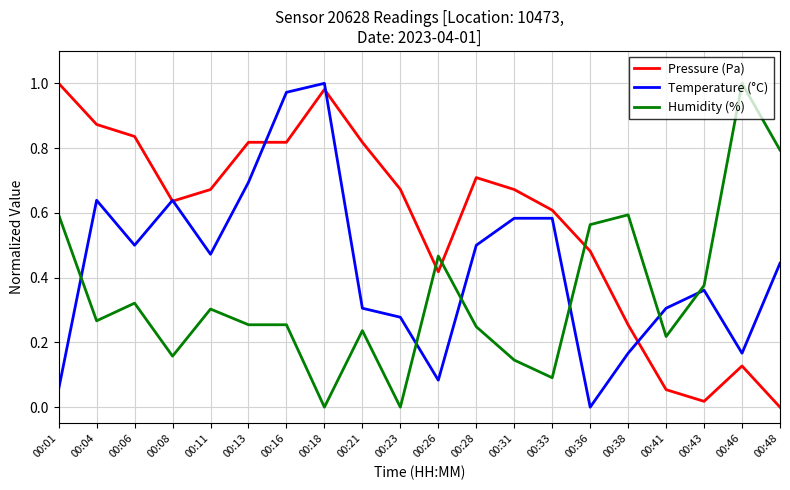

Between 00:21 and 00:31, which series saw the biggest shift?

Temperature (°C)